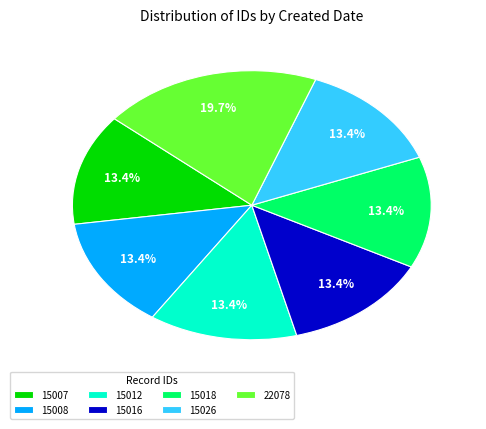

Is 15012 the majority of the pie?

No